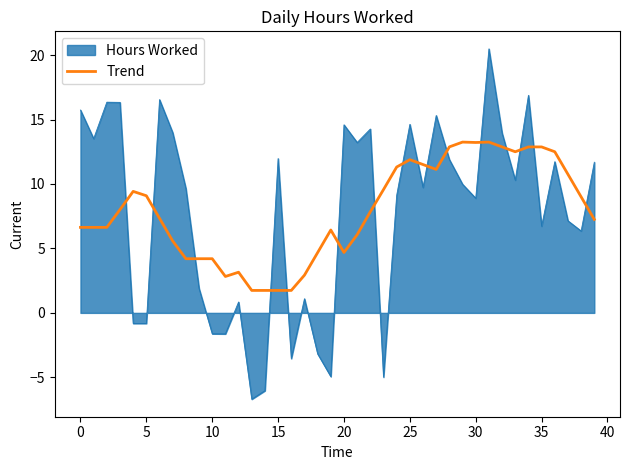

What is the lowest value of the Trend series?

1.7